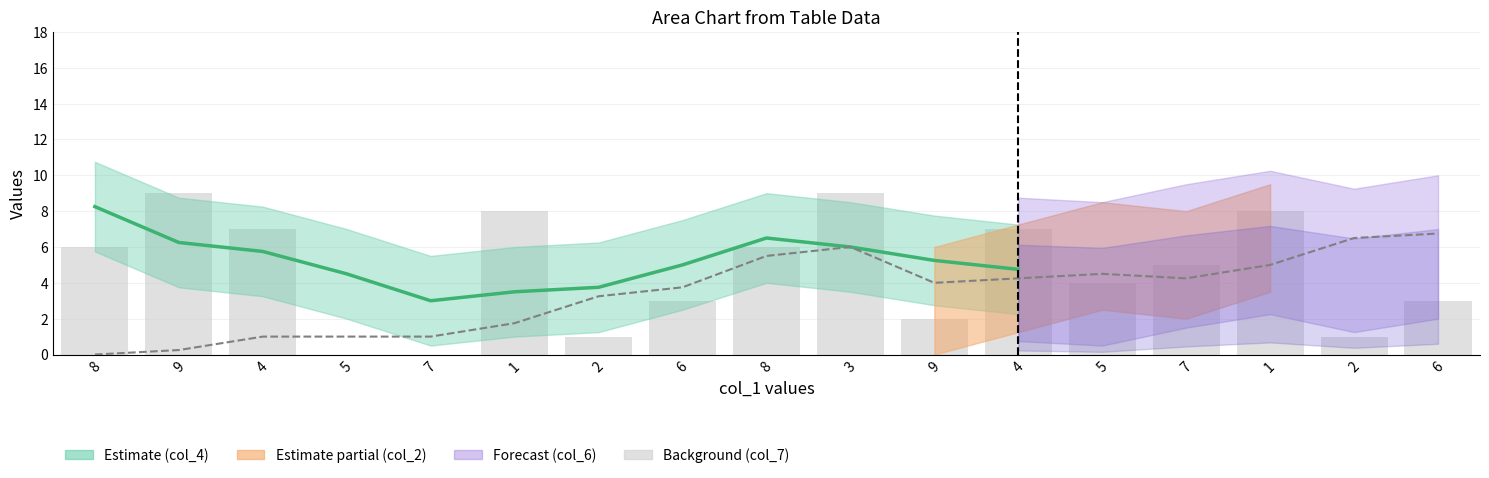

What is the maximum value shown in the chart?

9.0